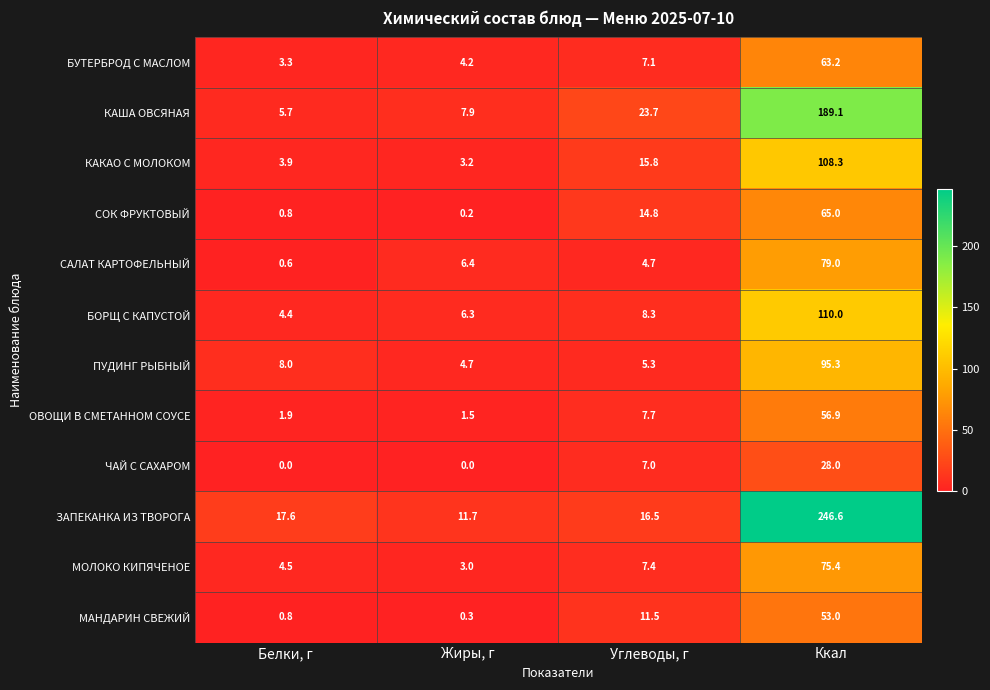

The value of ЧАЙ С САХАРОМ at Углеводы, г is 10.8. True or false?

False